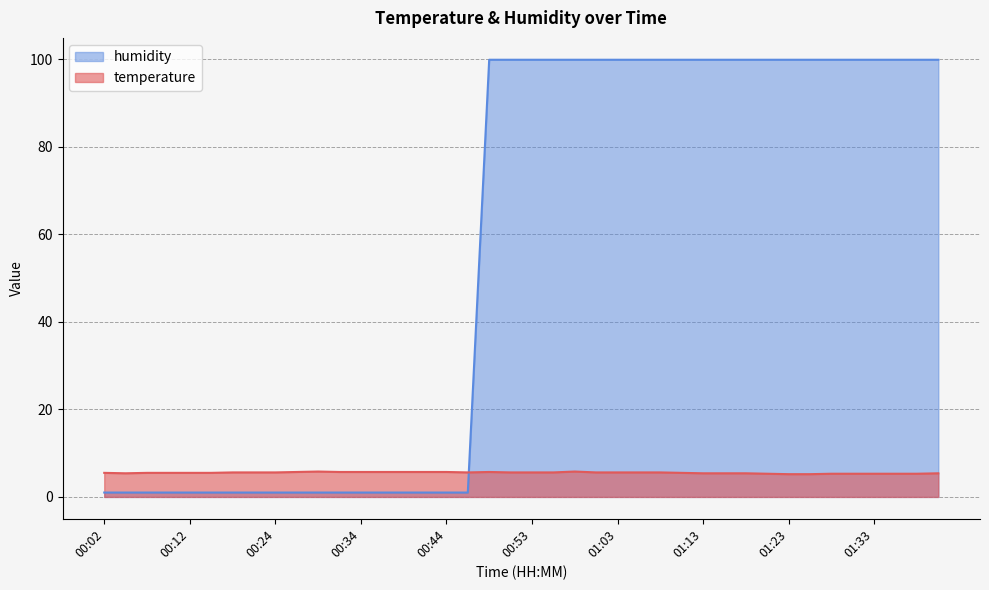

What is the sum of all temperature values?

221.0